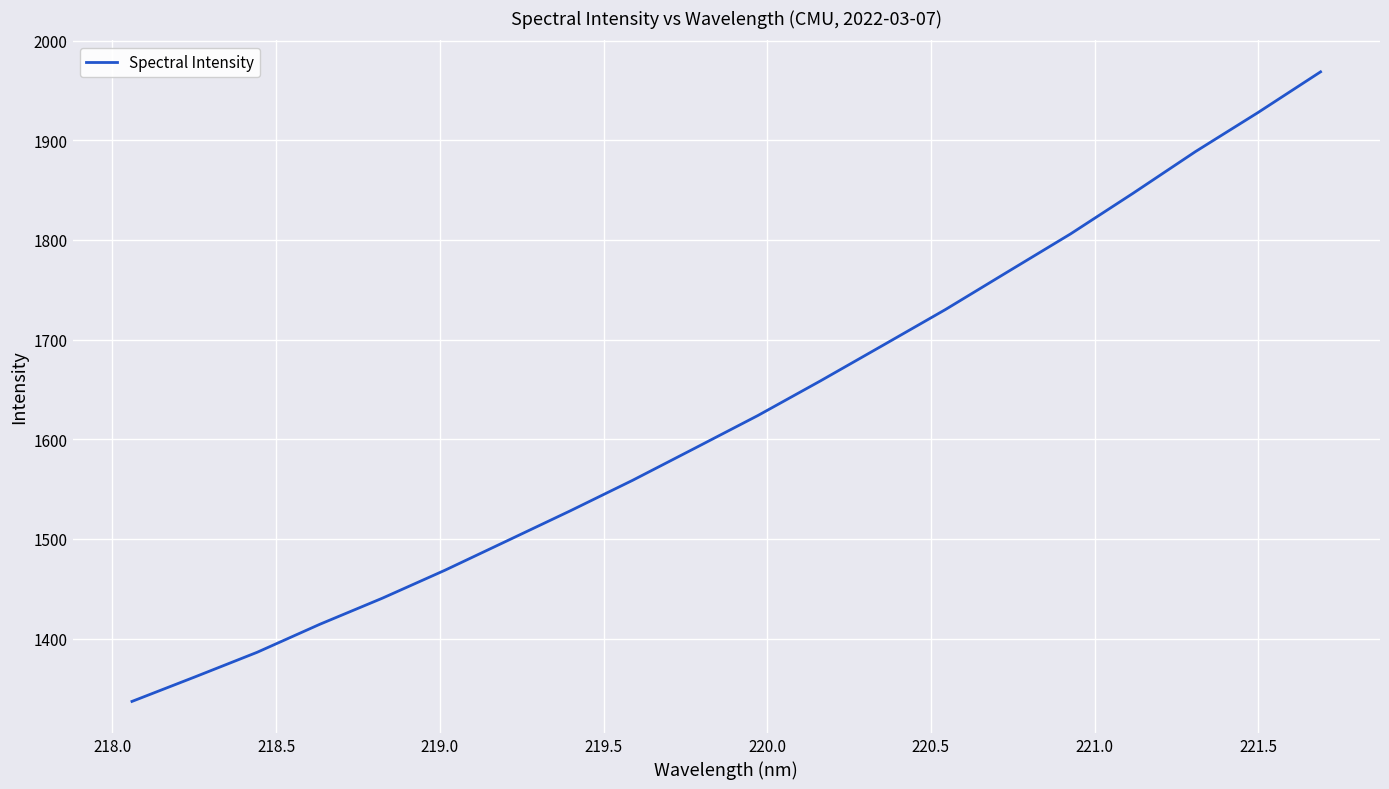

What is the difference between the maximum and minimum values?

631.7